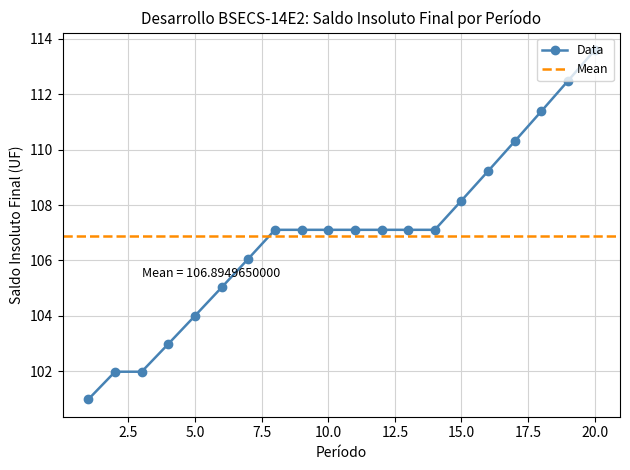

Which category has the highest value across all series?

20